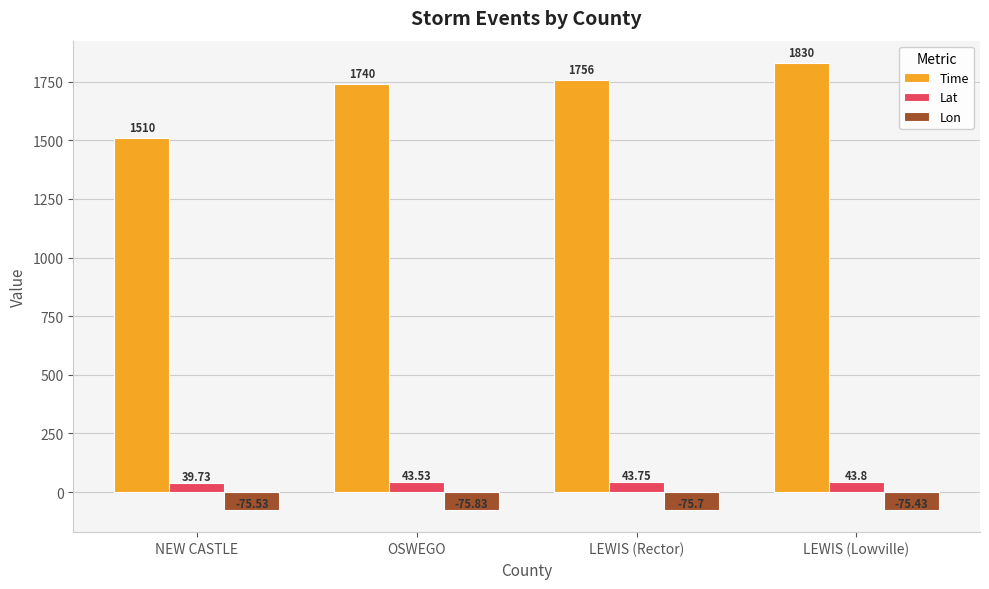

How many bars are there in total?

12